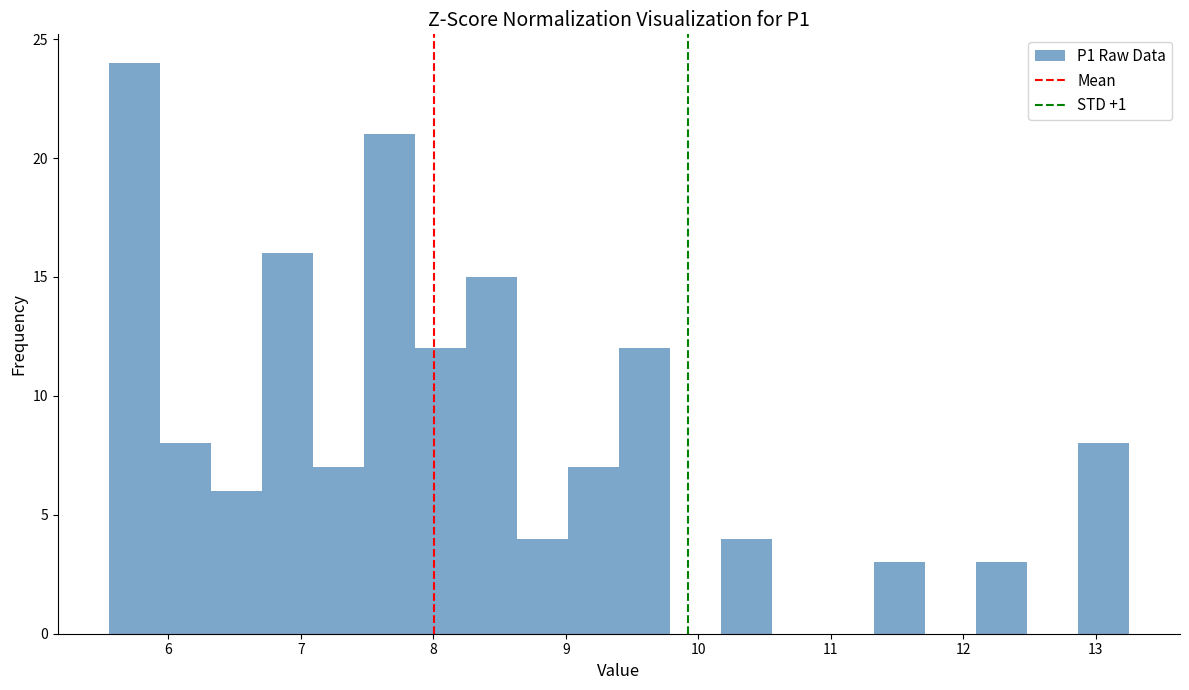

Around what value on the x-axis is the tallest bar? Give the approximate position of its centre, as read against the axis.

5.7